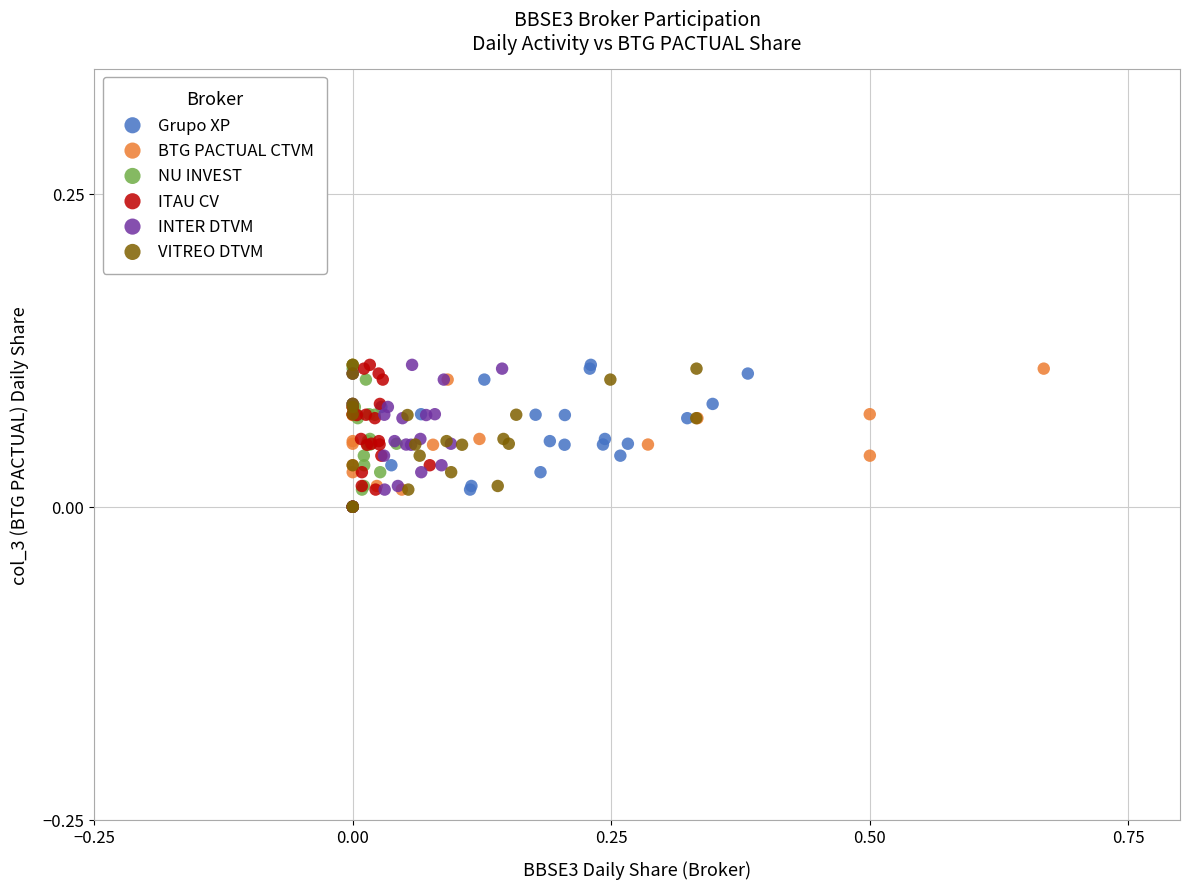

What are all the series names shown in the legend?

Grupo XP, BTG PACTUAL CTVM, NU INVEST, ITAU CV, INTER DTVM, VITREO DTVM